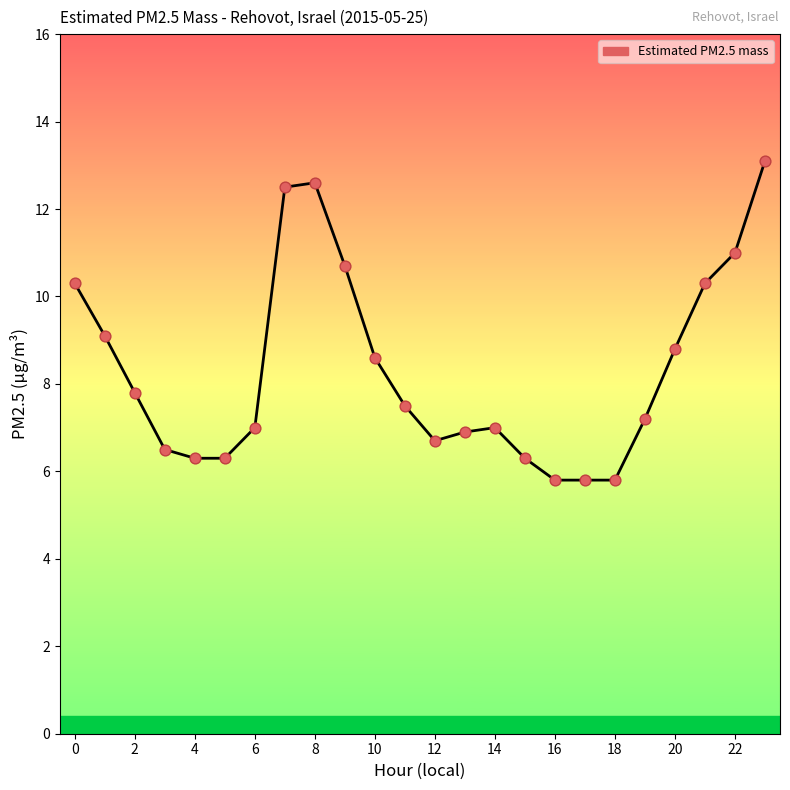

What is the maximum value shown in the chart?

13.1